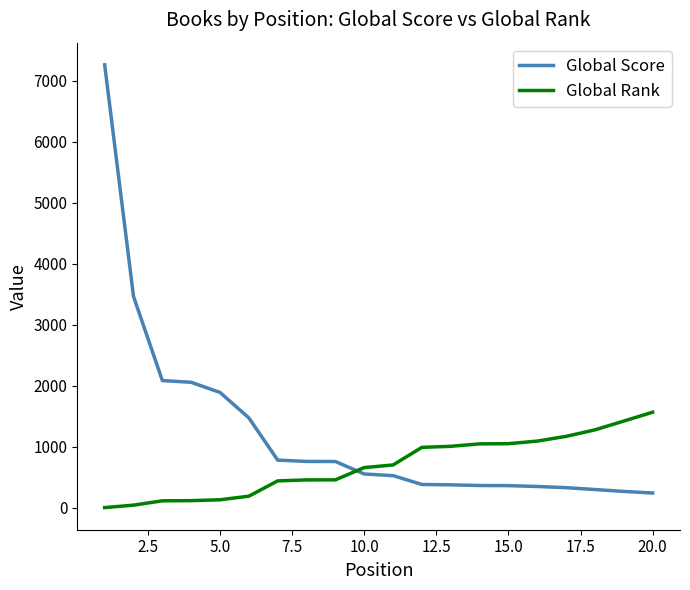

Which series has the largest range (max minus min)?

Global Score